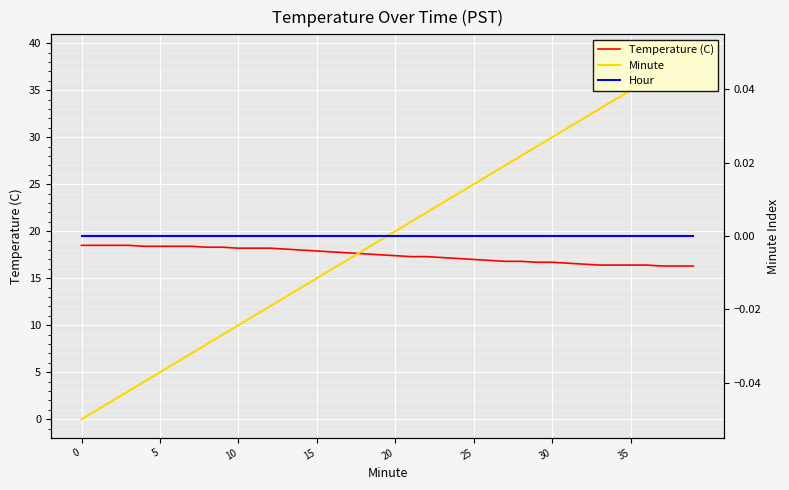

What is the difference between the Minute values at 9 and 11?

2.0